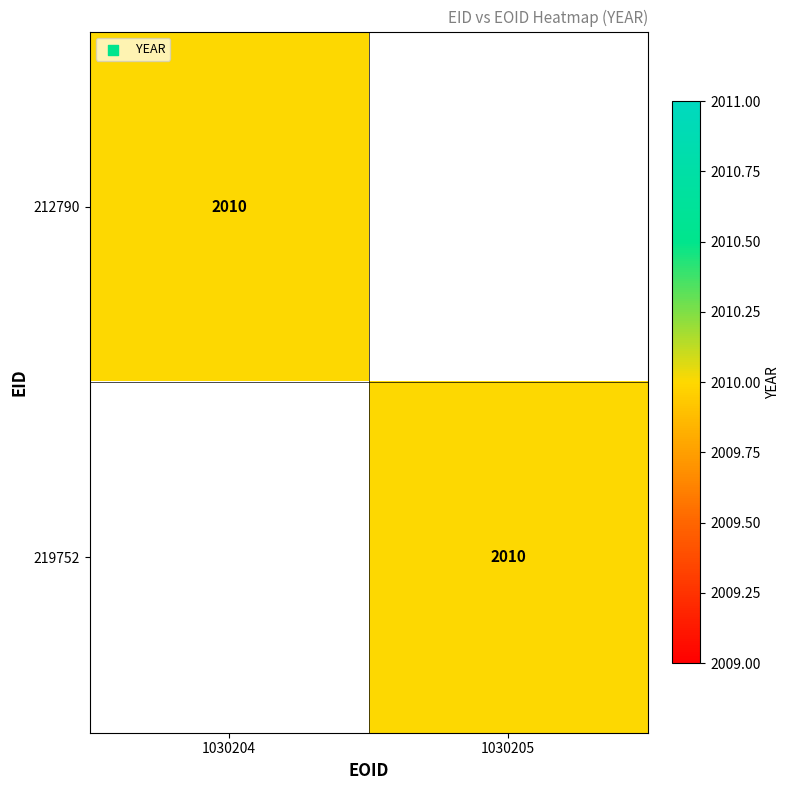

How many series are shown in this chart?

2